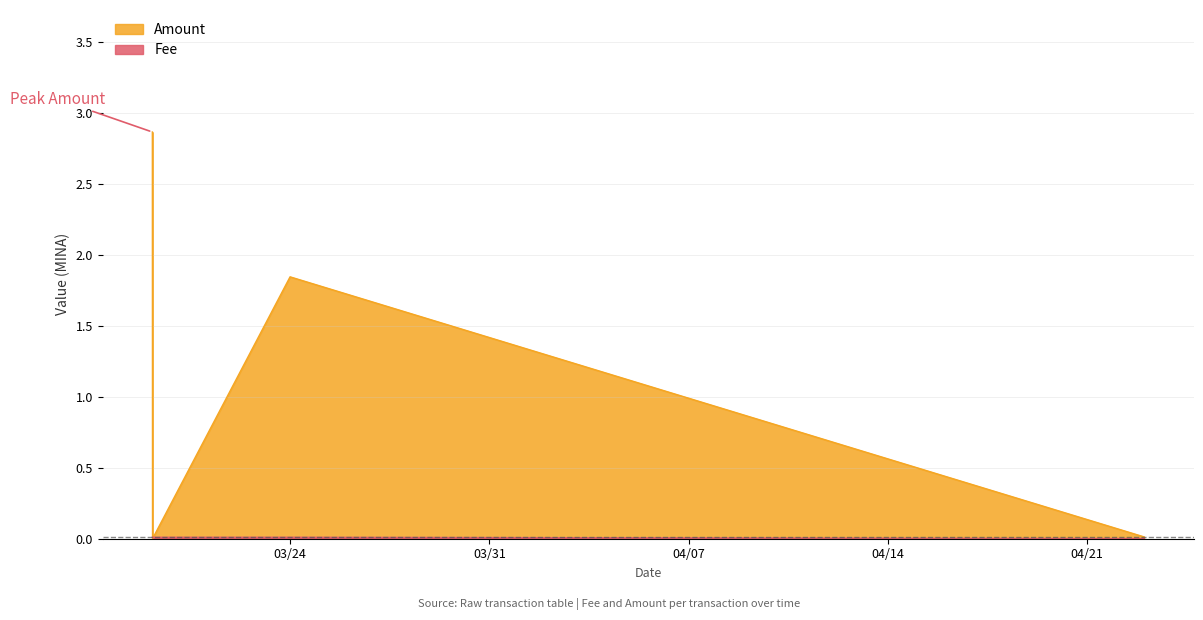

Is it true that Amount equals 2.9 at 2022-03-19 03:54?

True